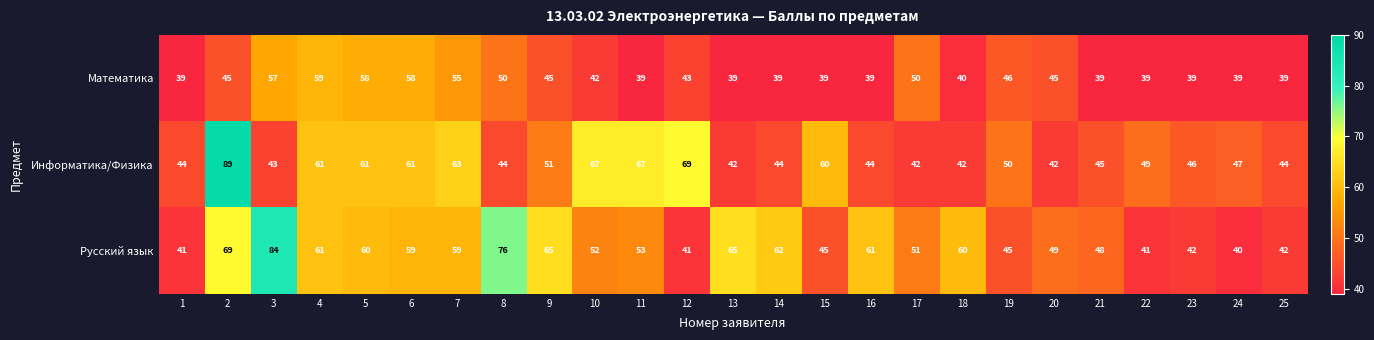

What is the smallest value displayed?

39